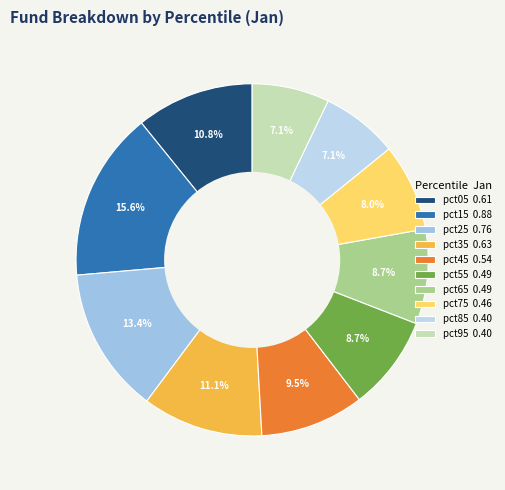

To the nearest percent, what percentage of the pie is pct35?

11%